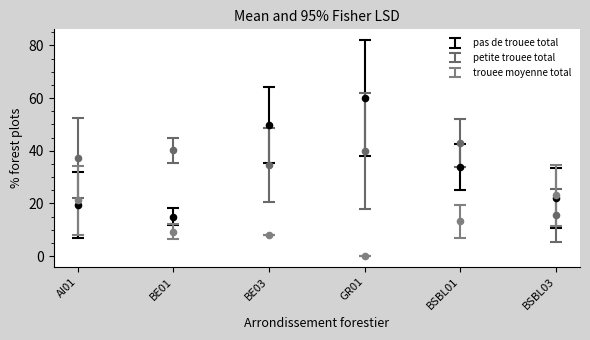

Which series reaches the minimum Y coordinate?

trouee moyenne total